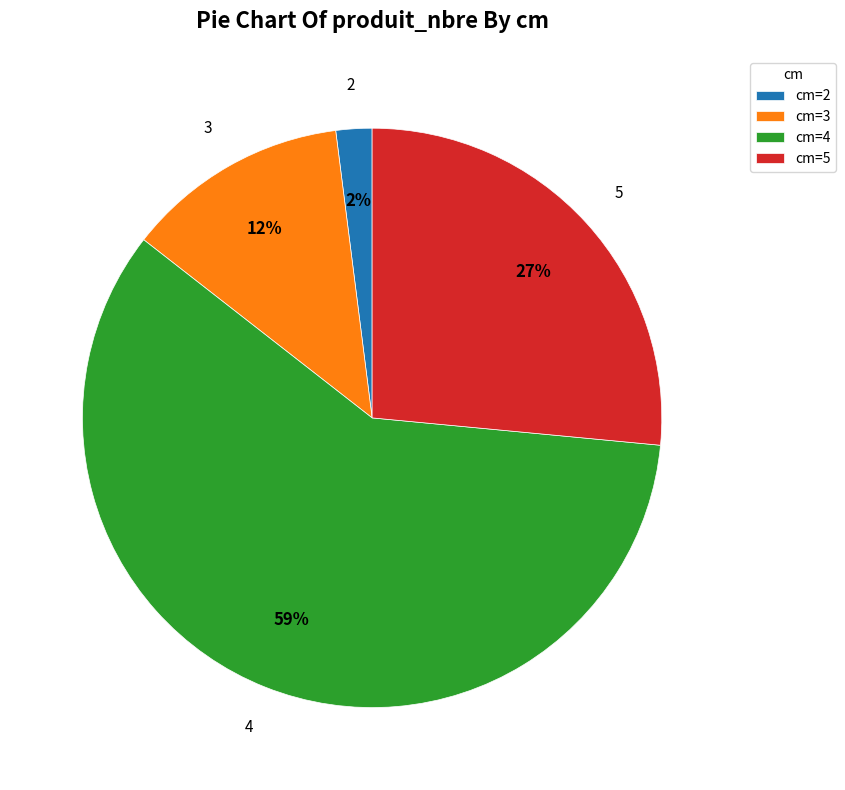

To the nearest percent, what percentage of the pie is cm=4?

59%